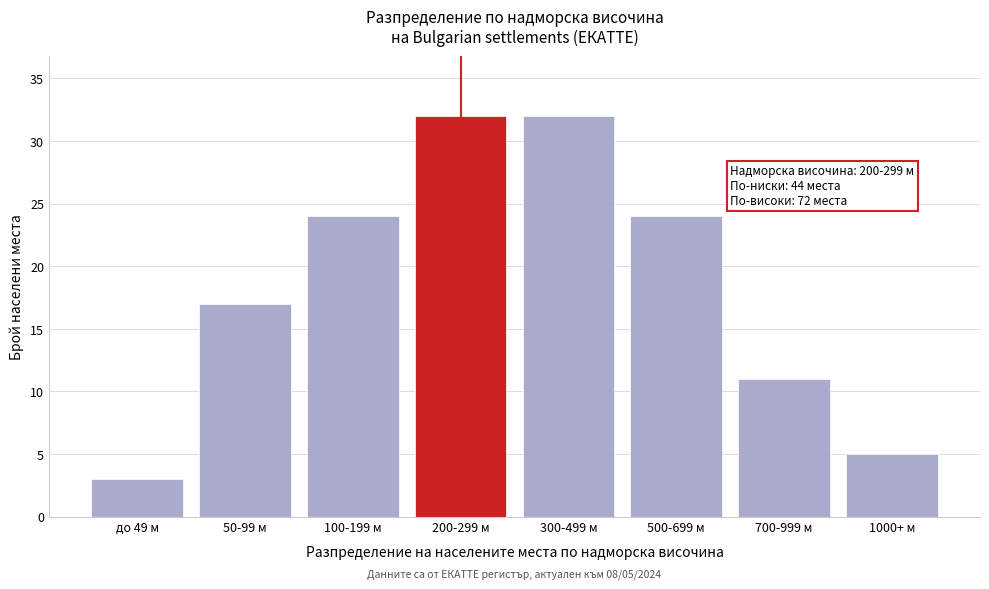

Reading left to right, extract all data points from this chart.

3	17	24	32	32	24	11	5